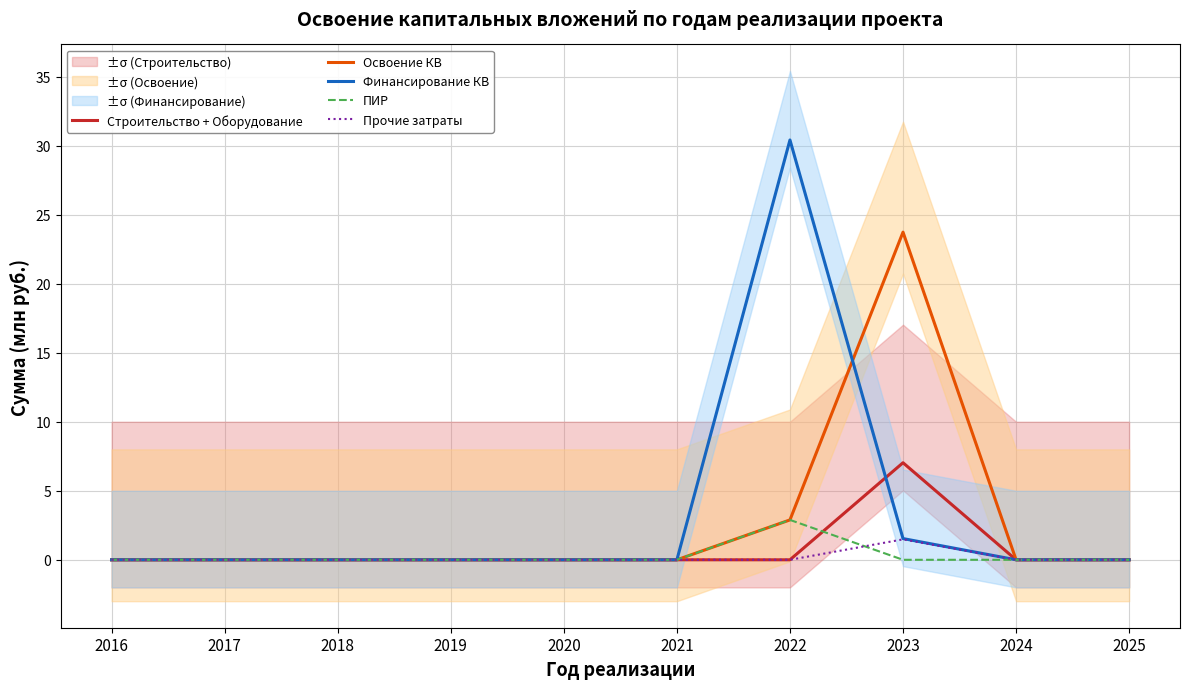

How many data points in Строительство + Оборудование are above 0?

1